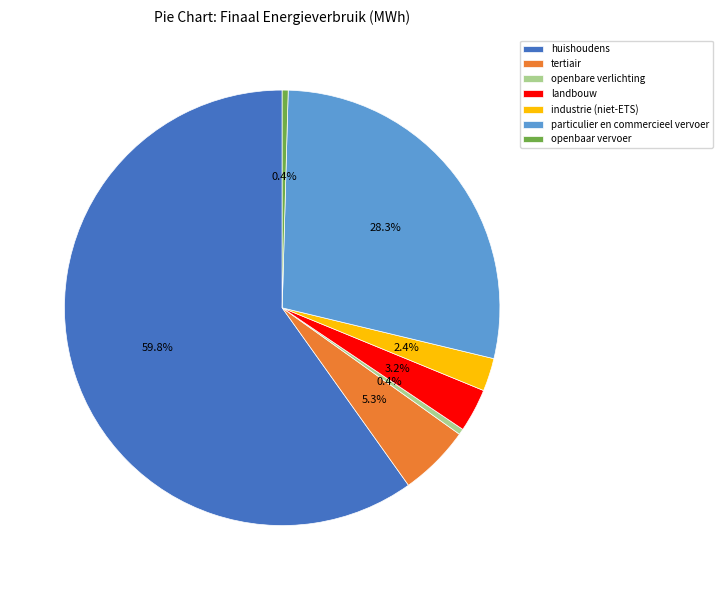

Is it true that industrie (niet-ETS) is 15% of the pie?

False